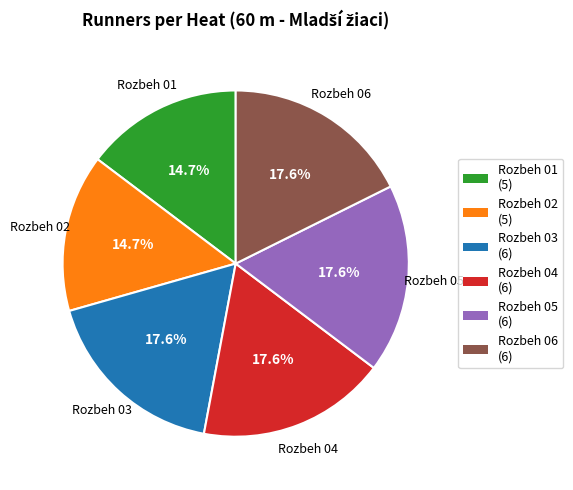

Does Rozbeh 03 account for over 50% of the chart?

No